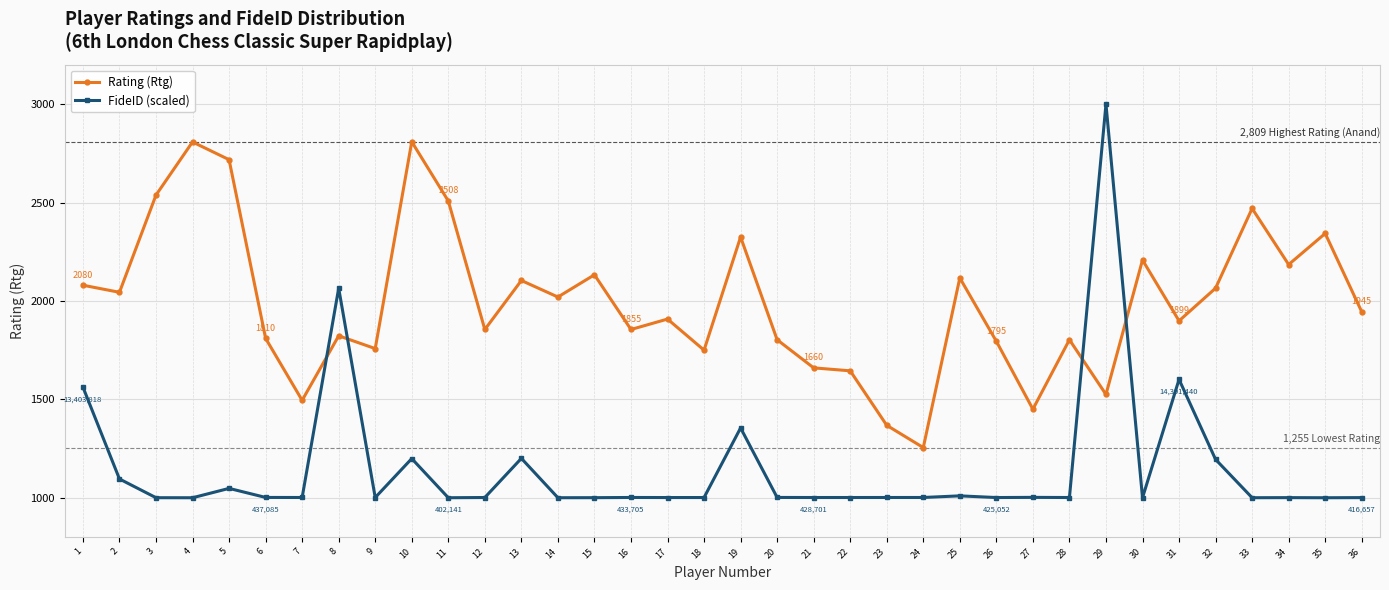

How many intersections are there between Rating (Rtg) and FideID (scaled)?

4